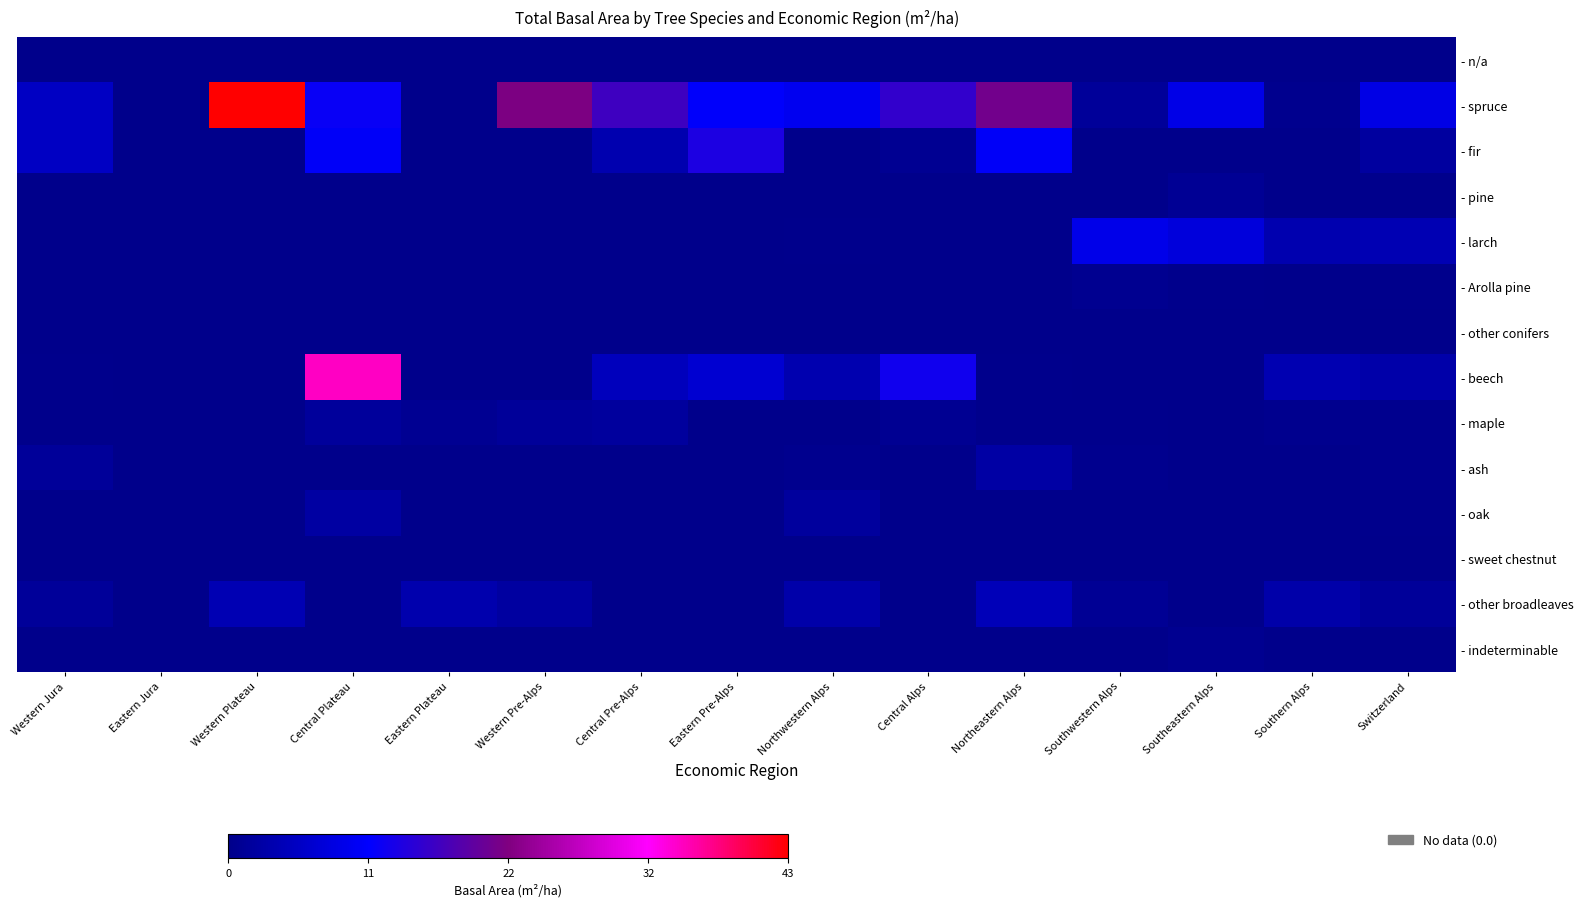

What is the total value across all series at Southwestern Alps?

12.4